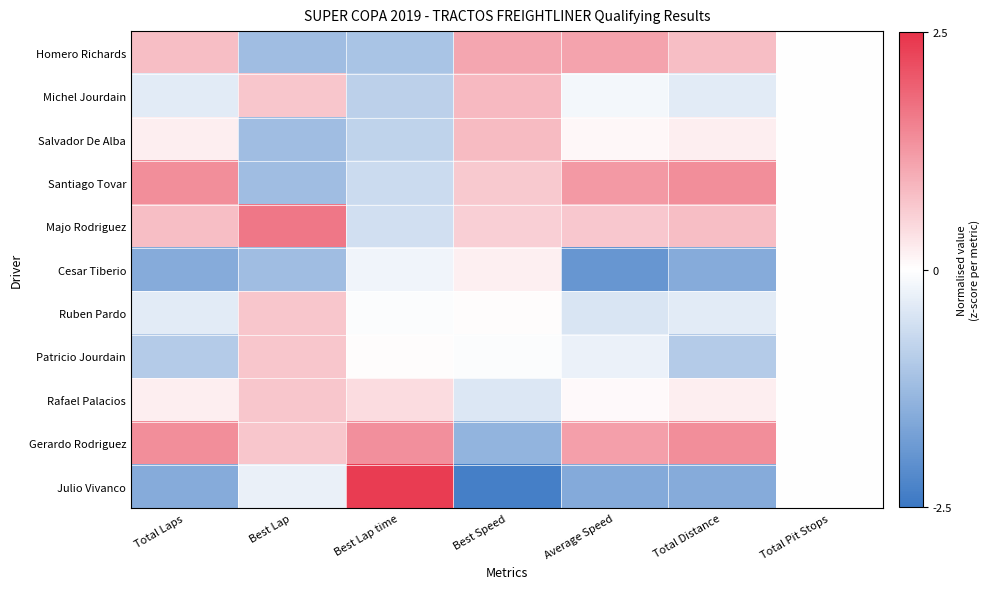

Reading left to right, extract all data points from this chart.

Homero Richards: Total Laps=0.8	Best Lap=-1.2	Best Lap time=-1.1	Best Speed=1.1	Average Speed=1.1	Total Distance=0.8	Total Pit Stops=0.0
Michel Jourdain: Total Laps=-0.4	Best Lap=0.7	Best Lap time=-0.8	Best Speed=0.9	Average Speed=-0.2	Total Distance=-0.4	Total Pit Stops=0.0
Salvador De Alba: Total Laps=0.2	Best Lap=-1.2	Best Lap time=-0.8	Best Speed=0.8	Average Speed=0.1	Total Distance=0.2	Total Pit Stops=0.0
Santiago Tovar: Total Laps=1.4	Best Lap=-1.2	Best Lap time=-0.7	Best Speed=0.7	Average Speed=1.2	Total Distance=1.4	Total Pit Stops=0.0
Majo Rodriguez: Total Laps=0.8	Best Lap=1.6	Best Lap time=-0.6	Best Speed=0.6	Average Speed=0.7	Total Distance=0.8	Total Pit Stops=0.0
Cesar Tiberio: Total Laps=-1.5	Best Lap=-1.2	Best Lap time=-0.2	Best Speed=0.2	Average Speed=-1.9	Total Distance=-1.5	Total Pit Stops=0.0
Ruben Pardo: Total Laps=-0.4	Best Lap=0.7	Best Lap time=-0.0	Best Speed=0.0	Average Speed=-0.5	Total Distance=-0.4	Total Pit Stops=0.0
Patricio Jourdain: Total Laps=-1.0	Best Lap=0.7	Best Lap time=0.0	Best Speed=-0.0	Average Speed=-0.2	Total Distance=-1.0	Total Pit Stops=0.0
Rafael Palacios: Total Laps=0.2	Best Lap=0.7	Best Lap time=0.4	Best Speed=-0.4	Average Speed=0.1	Total Distance=0.2	Total Pit Stops=0.0
Gerardo Rodriguez: Total Laps=1.4	Best Lap=0.7	Best Lap time=1.4	Best Speed=-1.4	Average Speed=1.2	Total Distance=1.4	Total Pit Stops=0.0
Julio Vivanco: Total Laps=-1.5	Best Lap=-0.3	Best Lap time=2.4	Best Speed=-2.4	Average Speed=-1.6	Total Distance=-1.5	Total Pit Stops=0.0